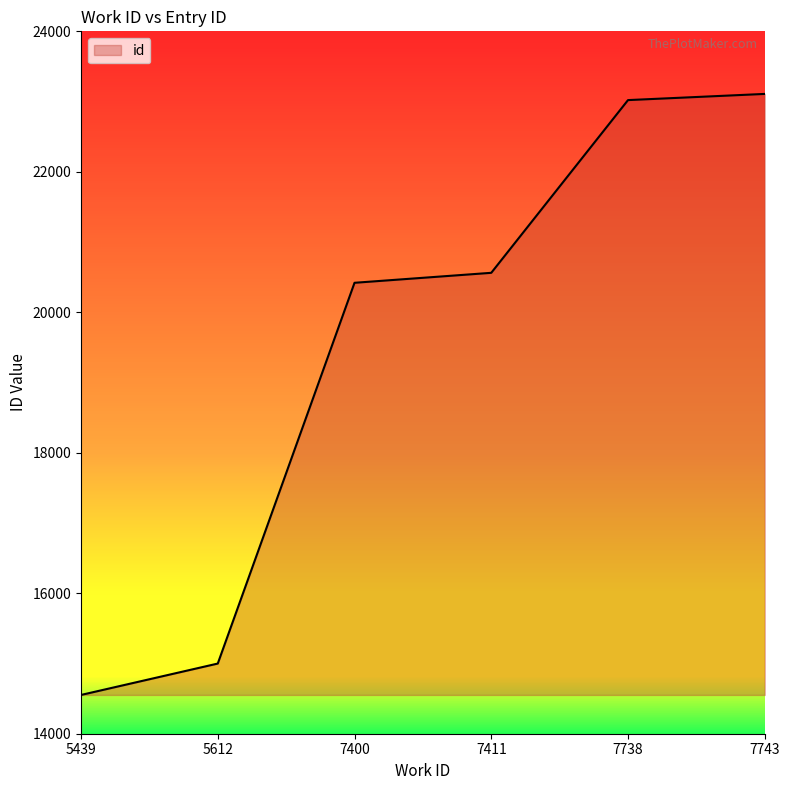

The chart shows a value of 14552 at 5439. True or false?

True